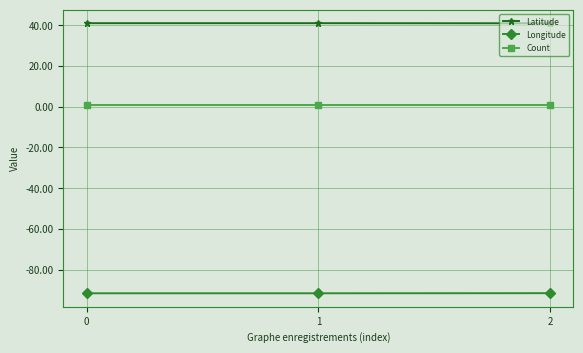

The value of Longitude at 1 is -91.6. True or false?

True